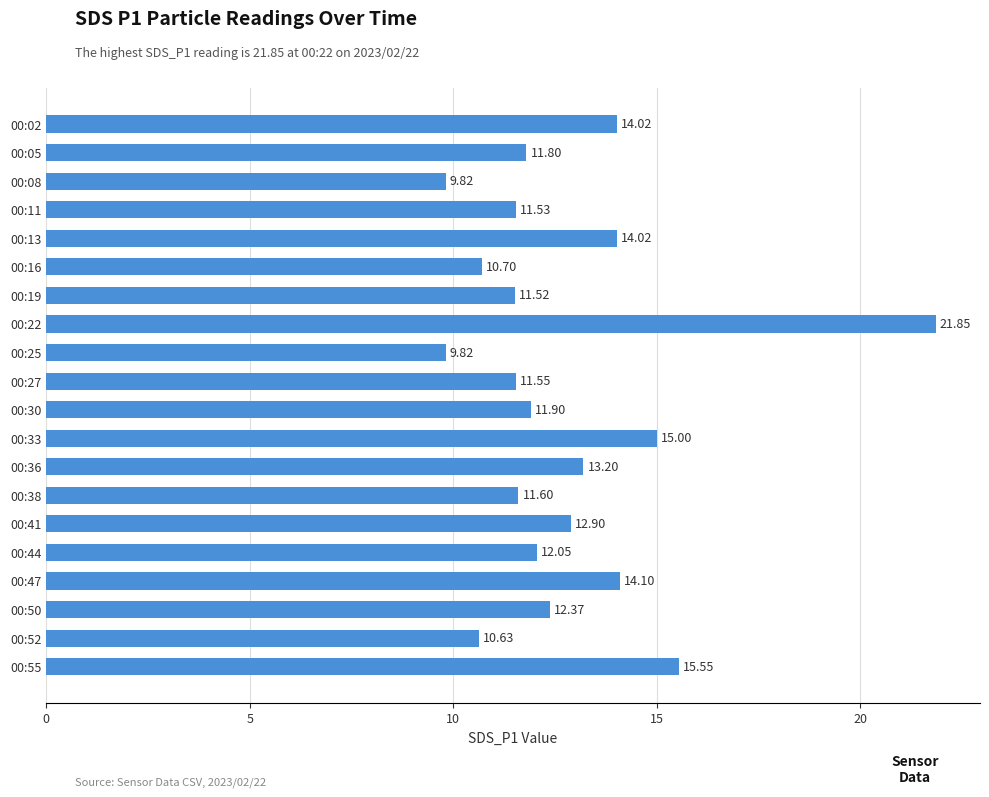

What is the difference between the maximum and minimum values?

12.0